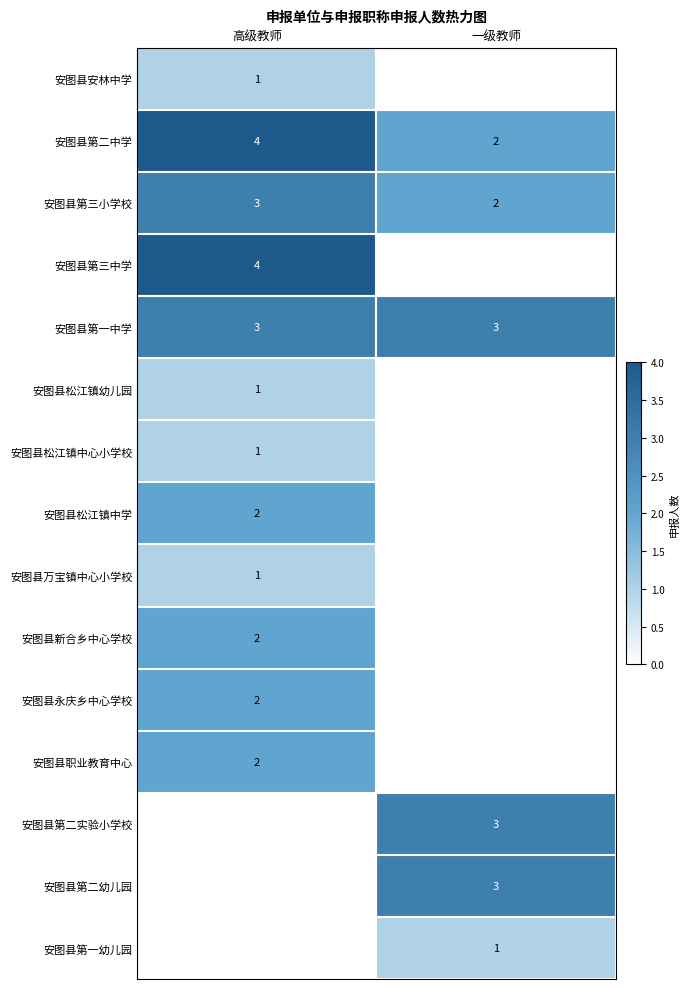

What is the difference between the highest and lowest values at 一级教师?

3